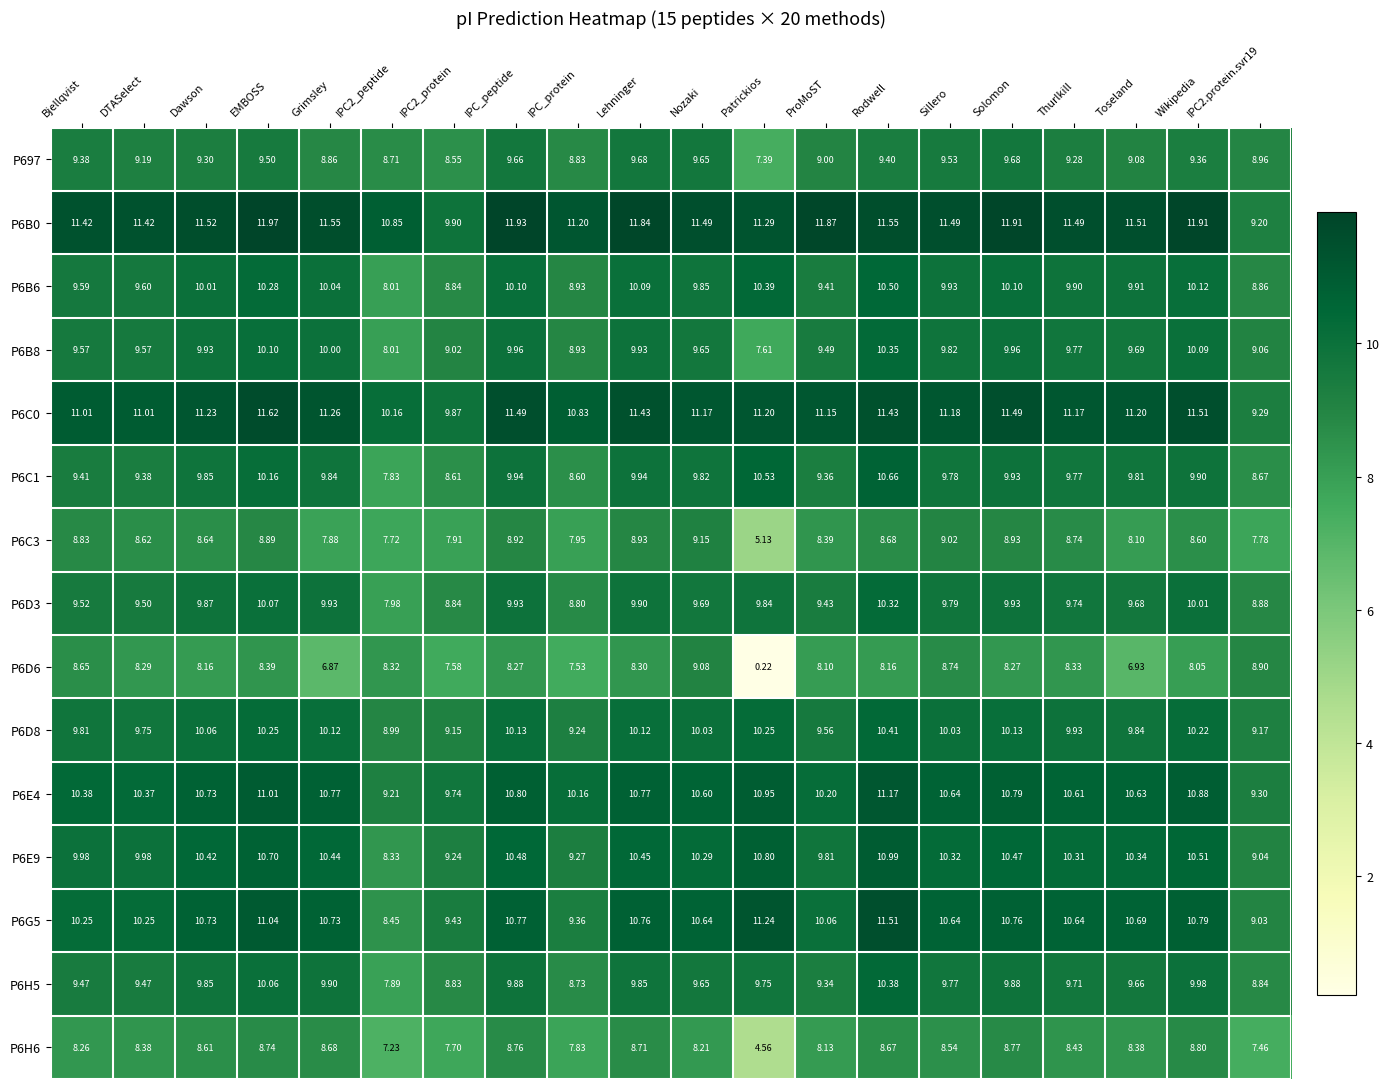

What is the total value across all series at IPC_peptide?

151.0